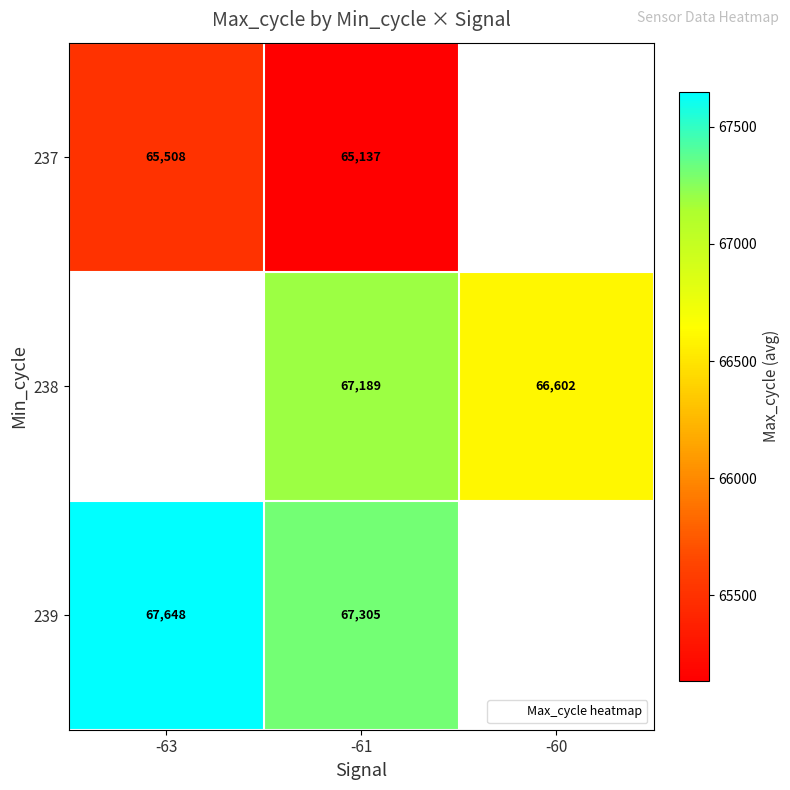

How many values in 239 are above zero?

2